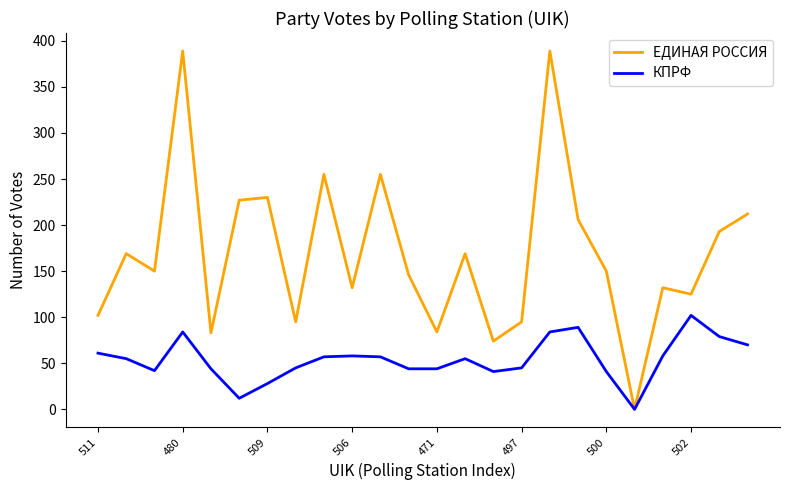

List the series in order of their peak value, highest first.

ЕДИНАЯ РОССИЯ, КПРФ